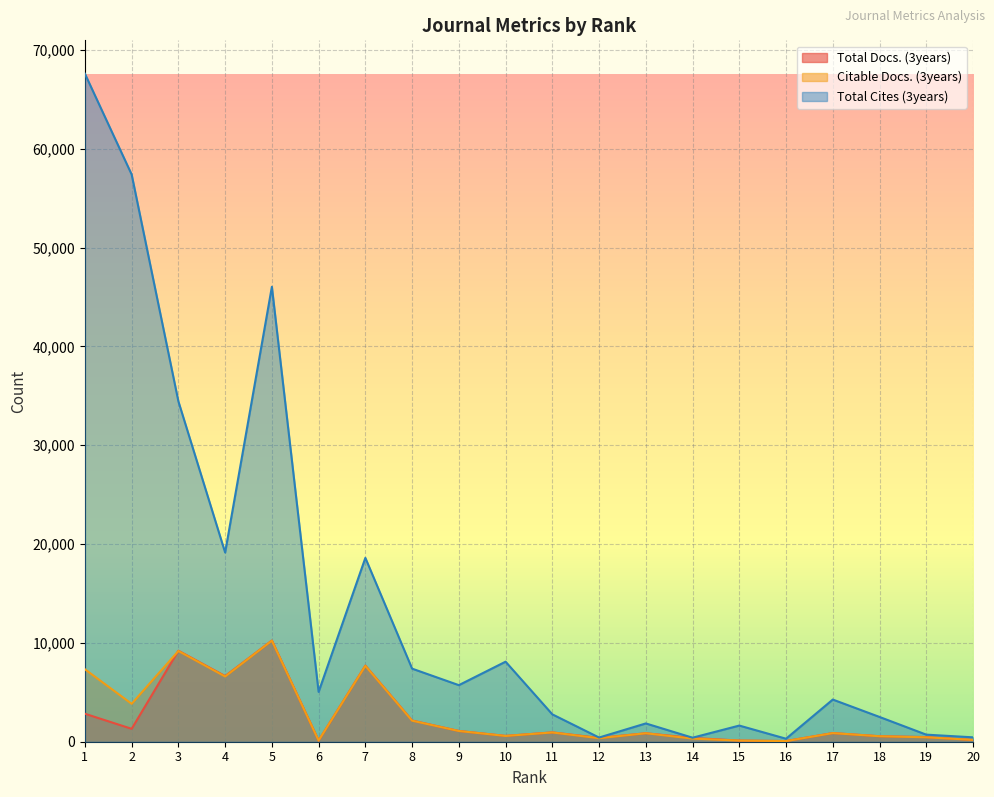

What is the sum of all Total Cites (3years) values?

284765